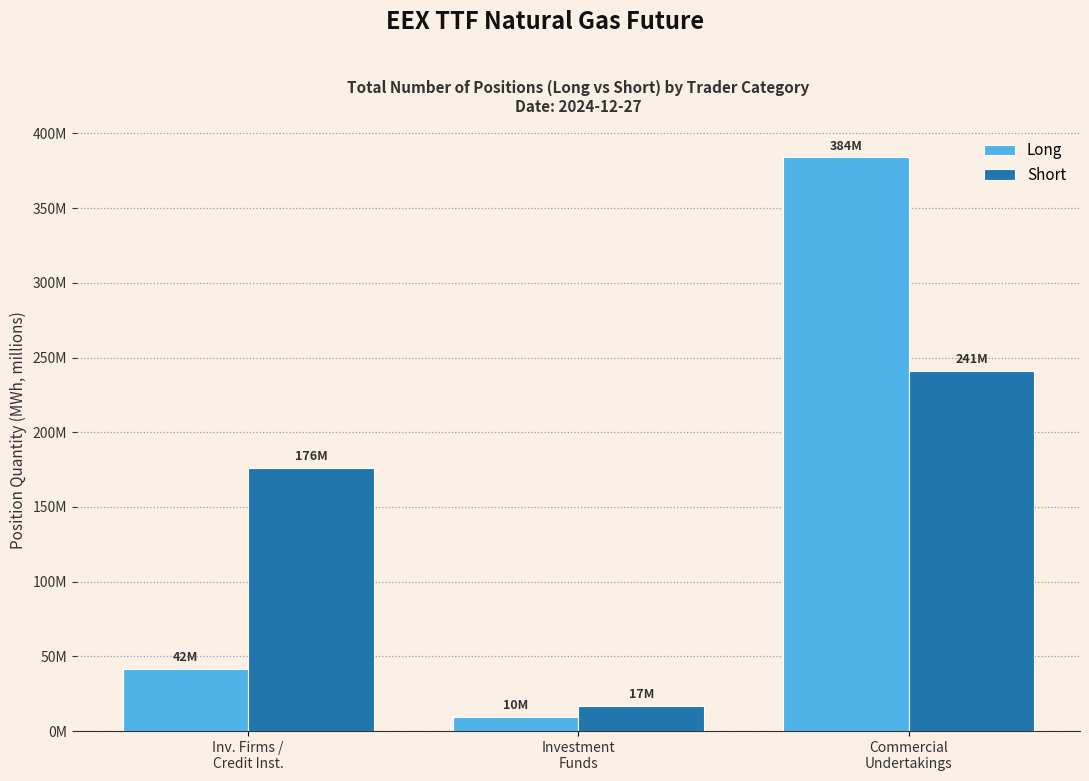

At which label does Long reach its minimum?

Investment
Funds